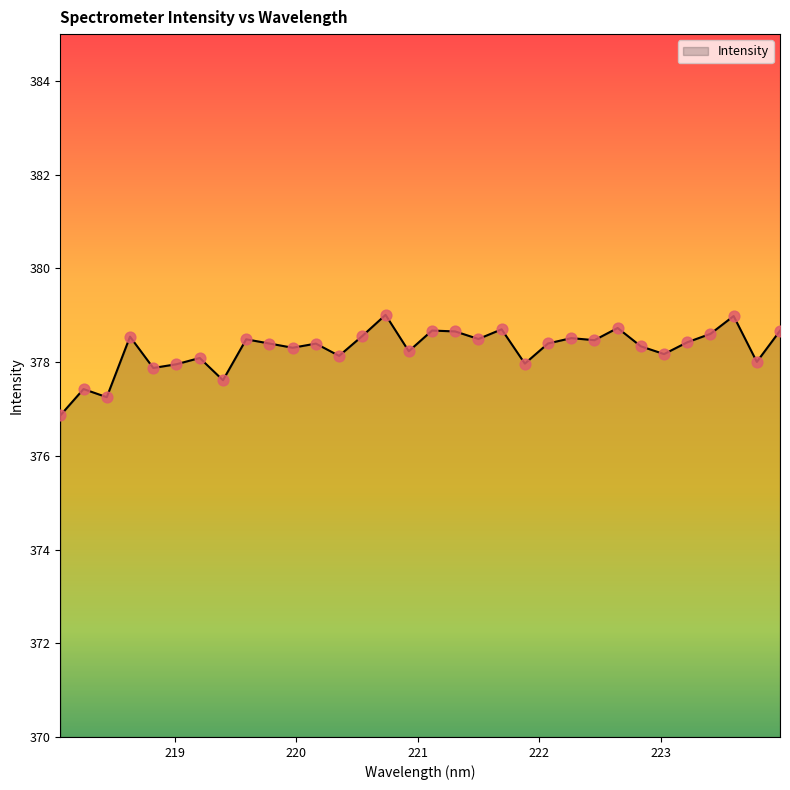

What is the difference between the maximum and minimum values?

2.1